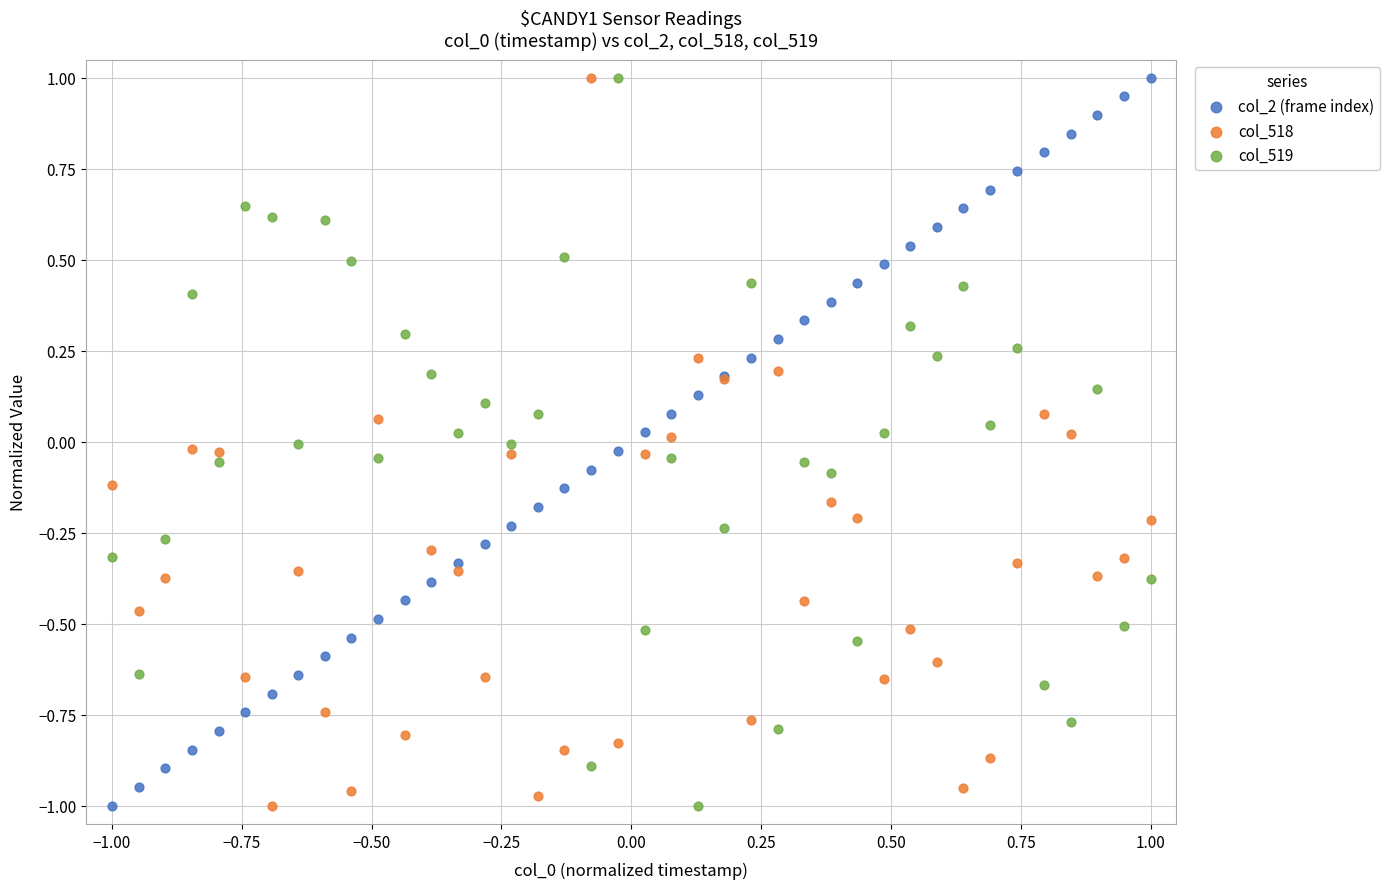

What is the X range (max minus min) for the scatter plot?

2.0